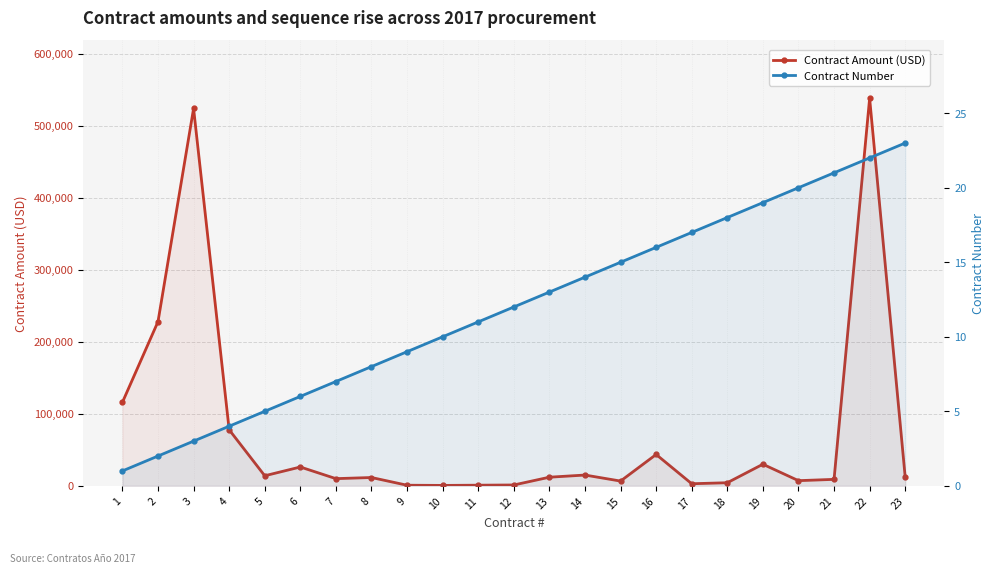

How many categories are shown in the chart?

23